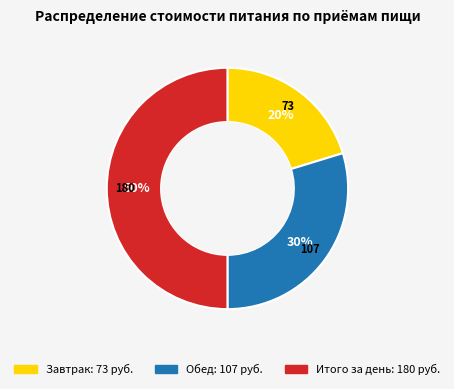

Is it true that Итого за день is 64% of the pie?

False